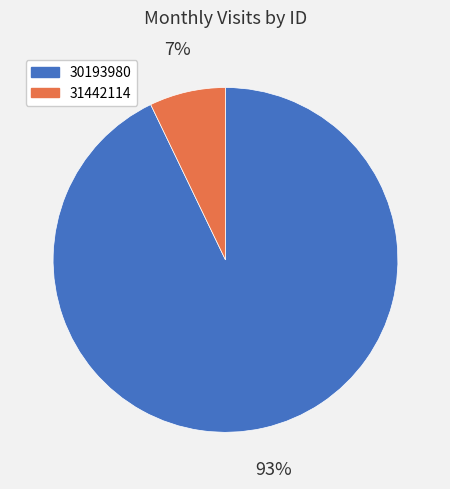

Which slice is the largest?

30193980